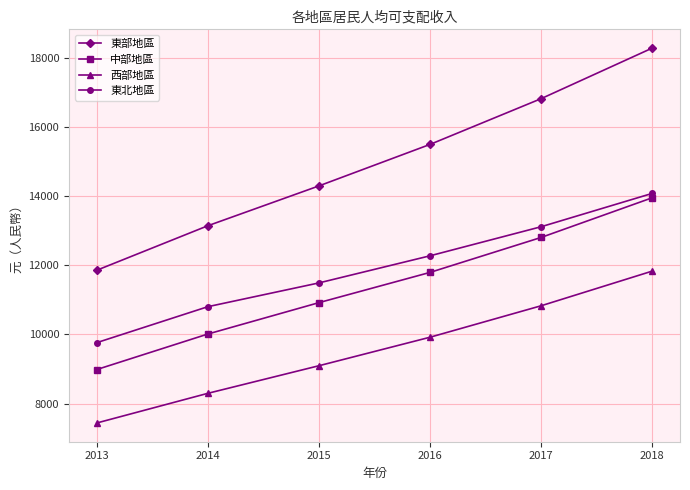

How many lines are shown in the chart?

4